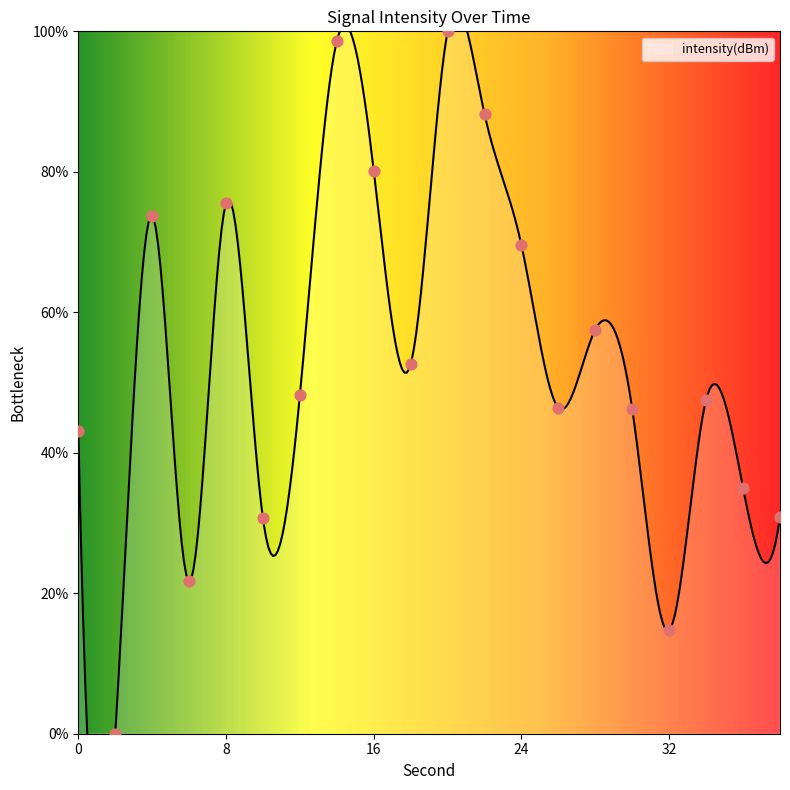

What is the ratio of the value at 28 to the value at 12?

1.2